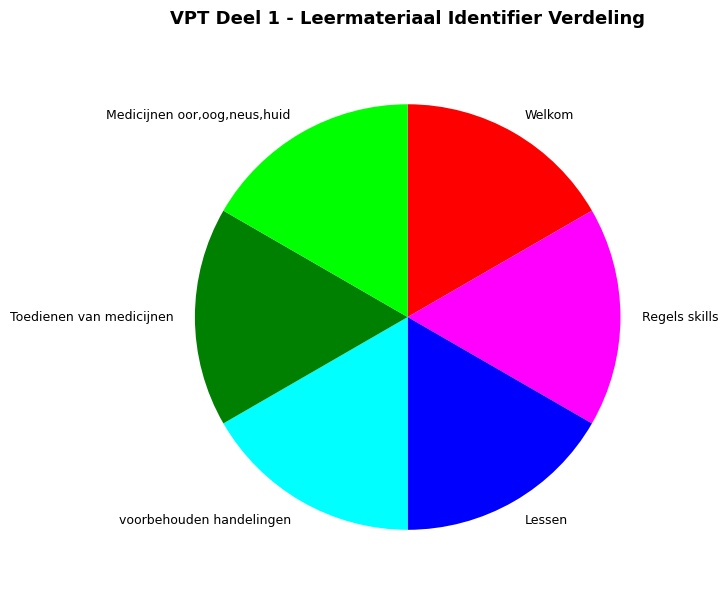

Combined, do Regels skills and voorbehouden handelingen account for over 50%?

No